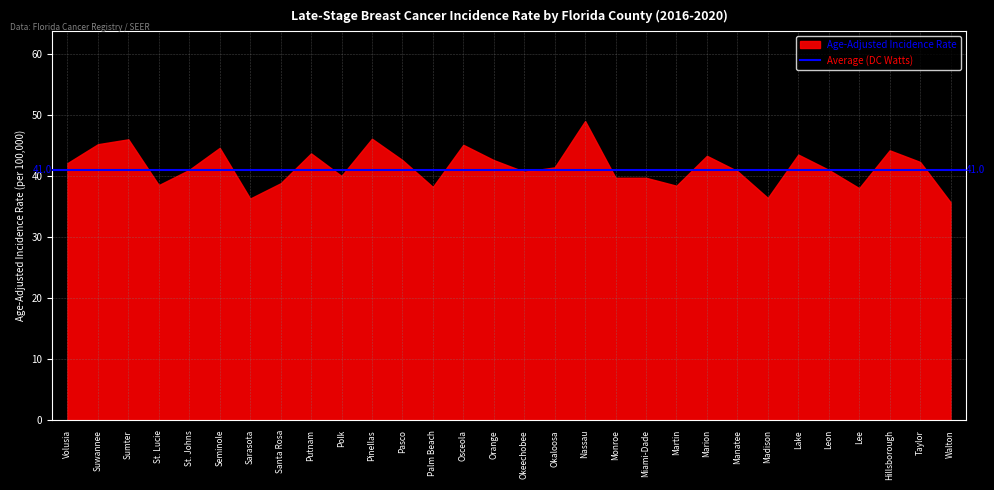

What is the maximum value shown in the chart?

49.0